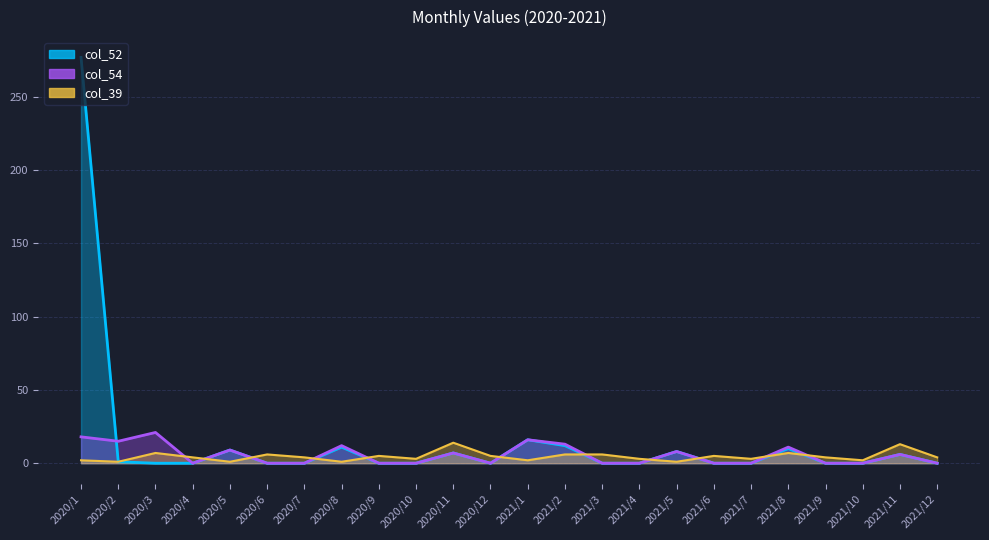

Read the value at 2020/2.

1